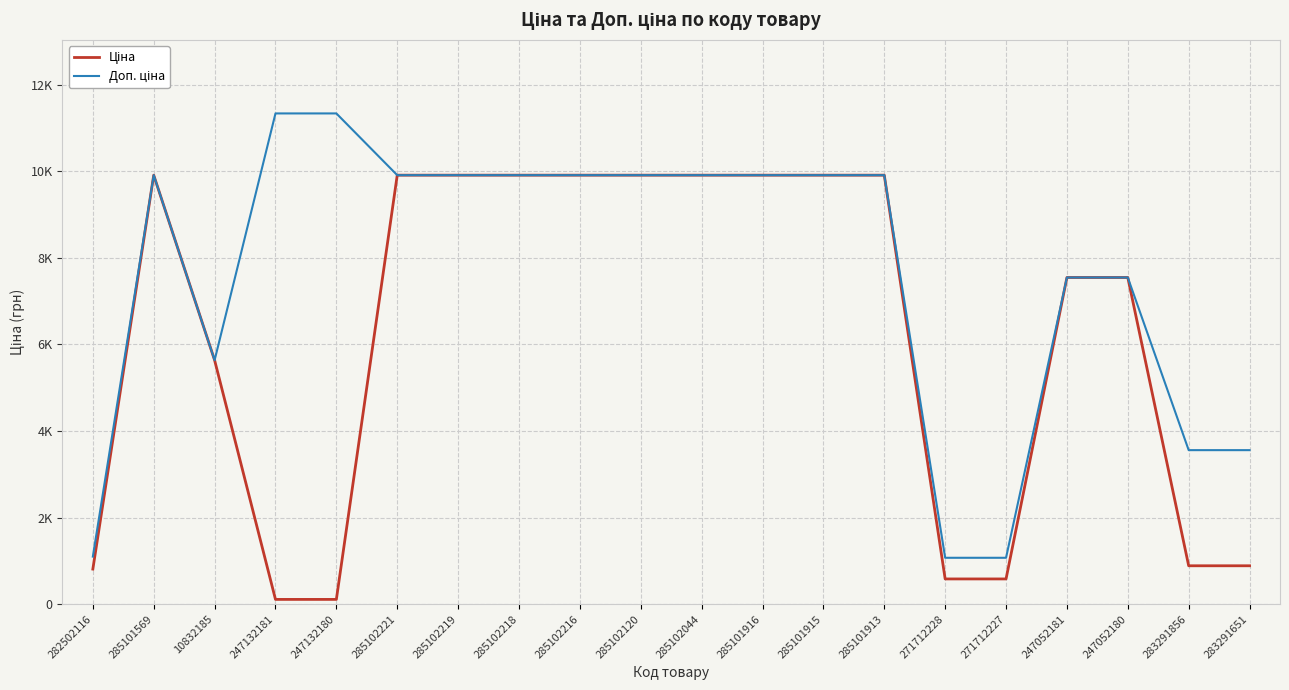

Does the chart display data point markers on the line(s)?

No